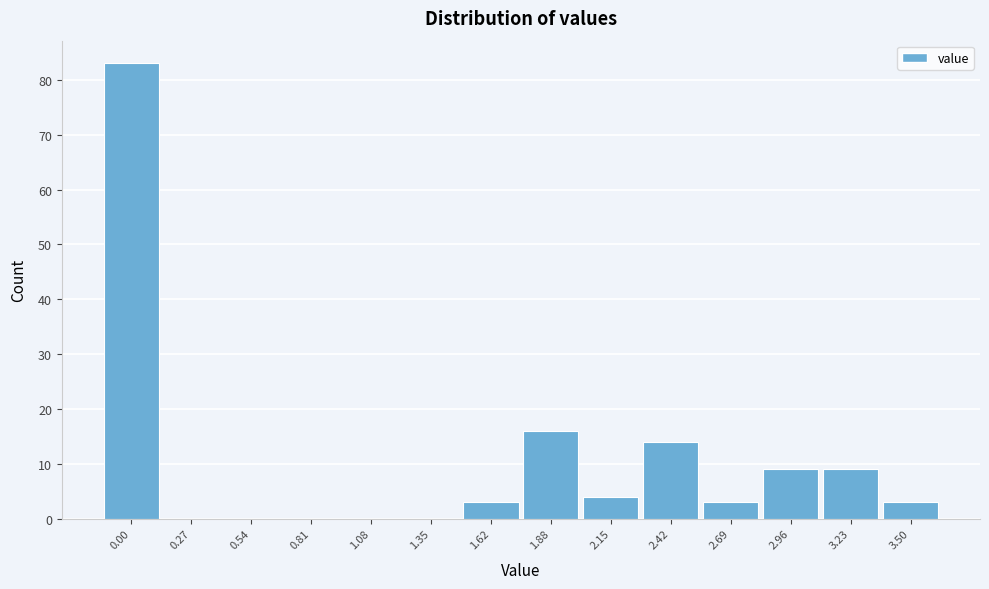

Reading left to right, extract all data points from this chart.

0.00=83	0.27=0	0.54=0	0.81=0	1.08=0	1.35=0	1.62=3	1.88=16	2.15=4	2.42=14	2.69=3	2.96=9	3.23=9	3.50=3